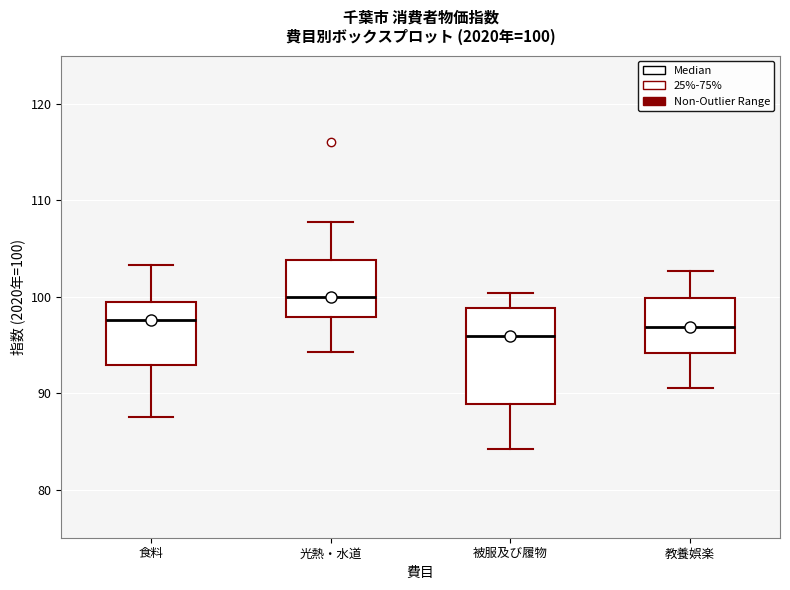

Which box has the highest median line?

光熱・水道